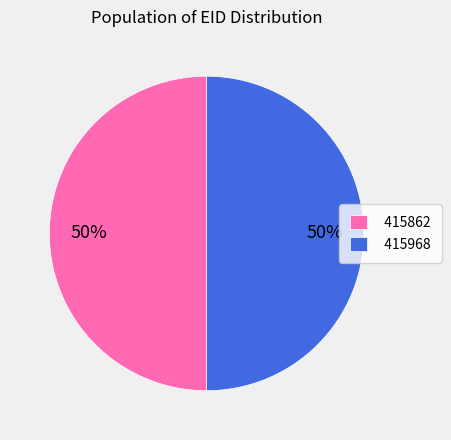

Is the sum of 415968 and 415862 greater than half?

Yes